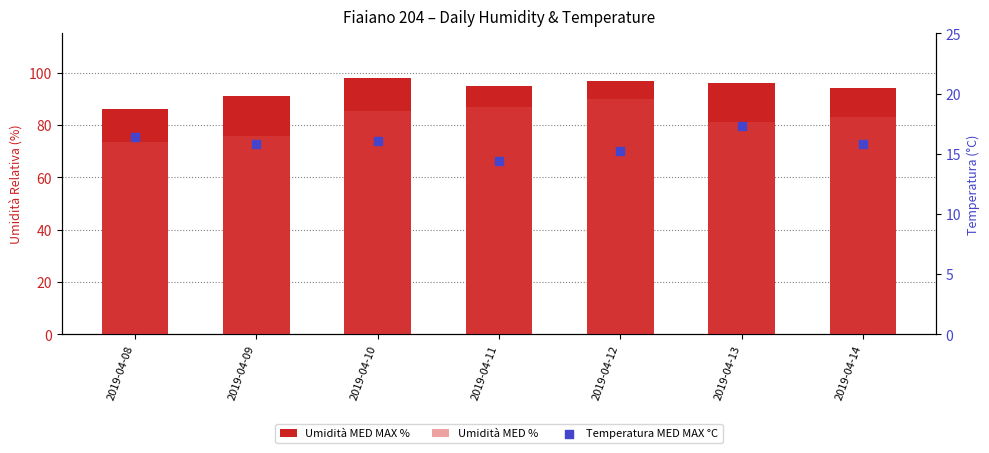

Which series has the largest total across all categories?

Umidità MED MAX %